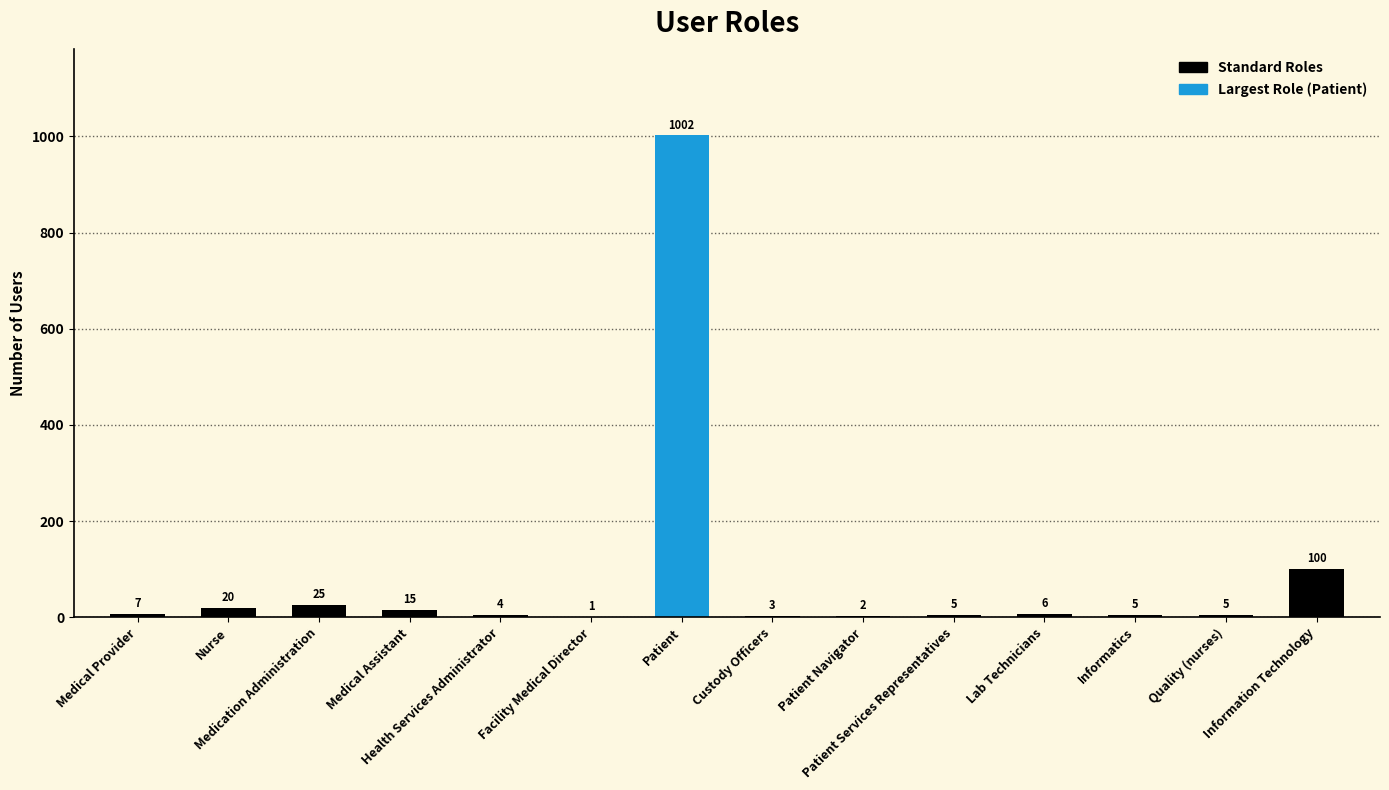

What is the sum of all values?

1200